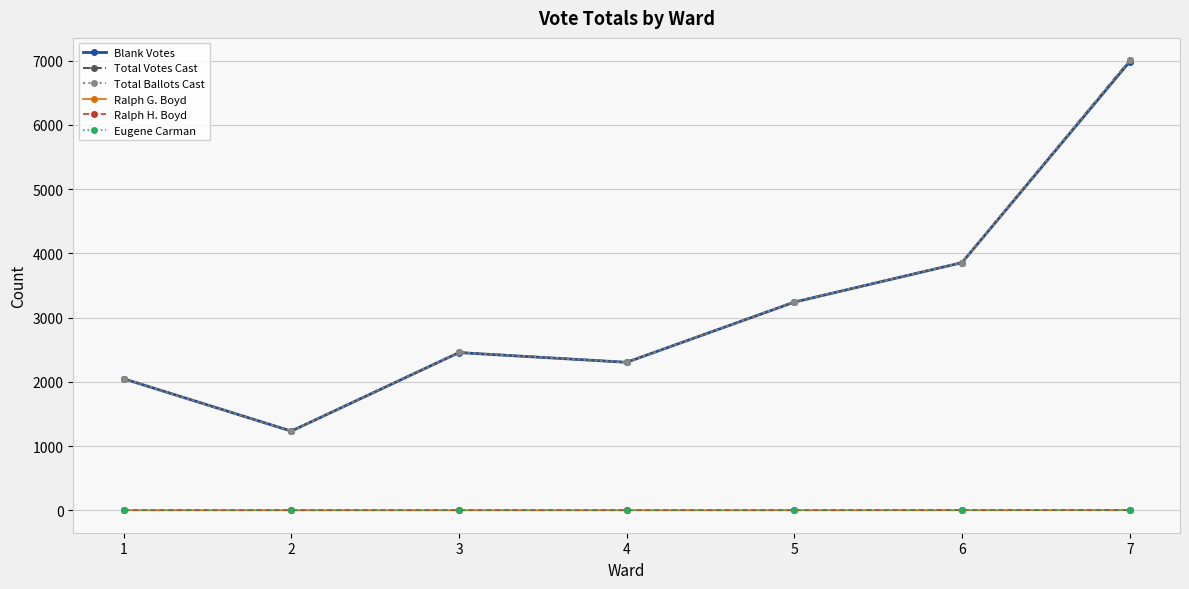

Which series has the largest total across all categories?

Total Votes Cast